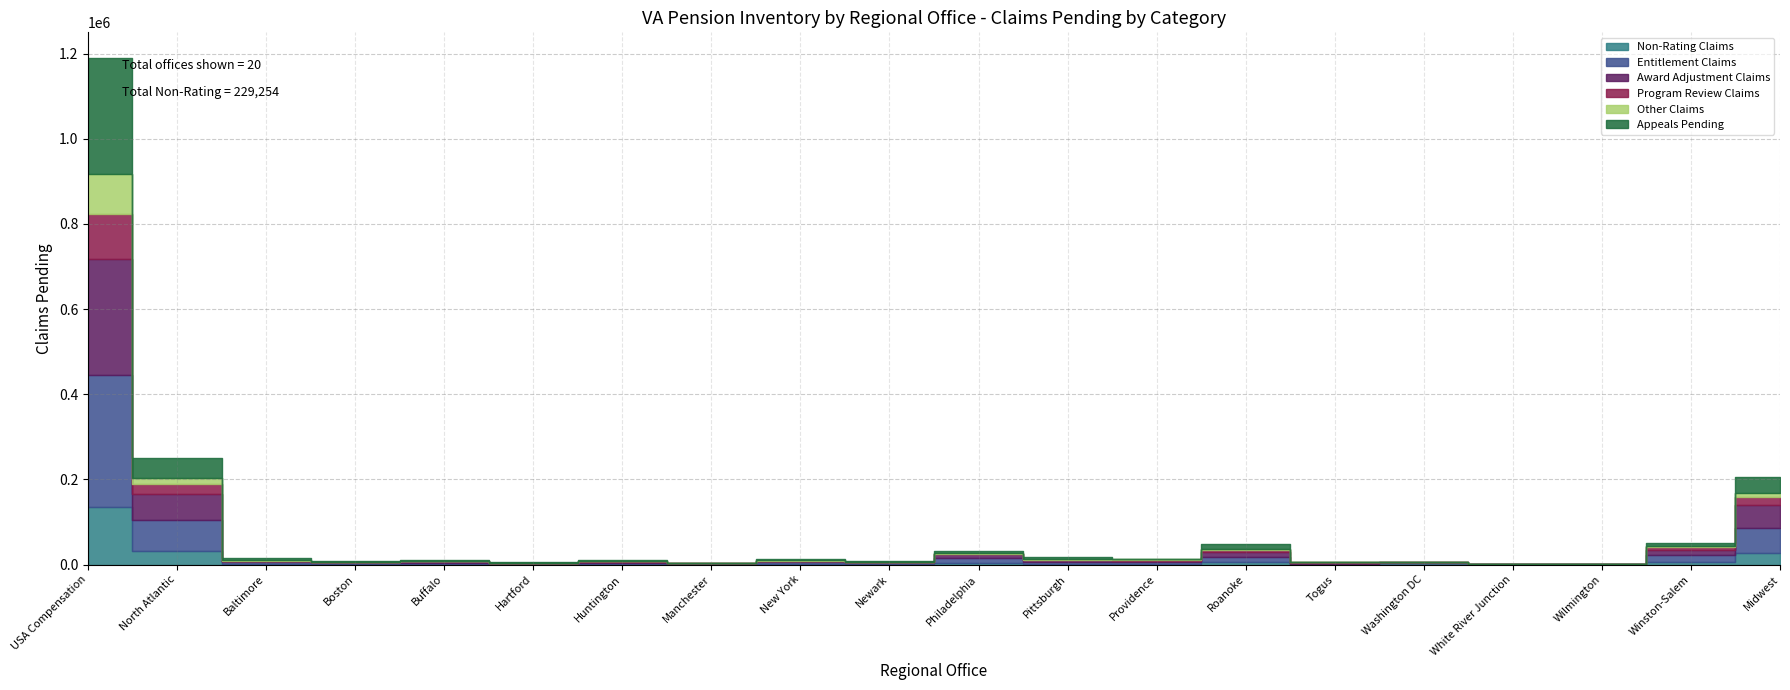

Does the chart have visible grid lines?

Yes